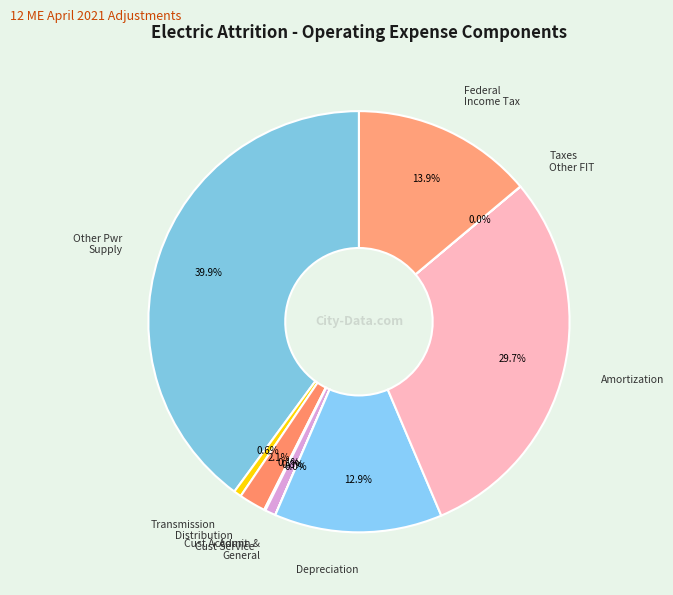

Which slice is the largest?

Other Pwr Supply